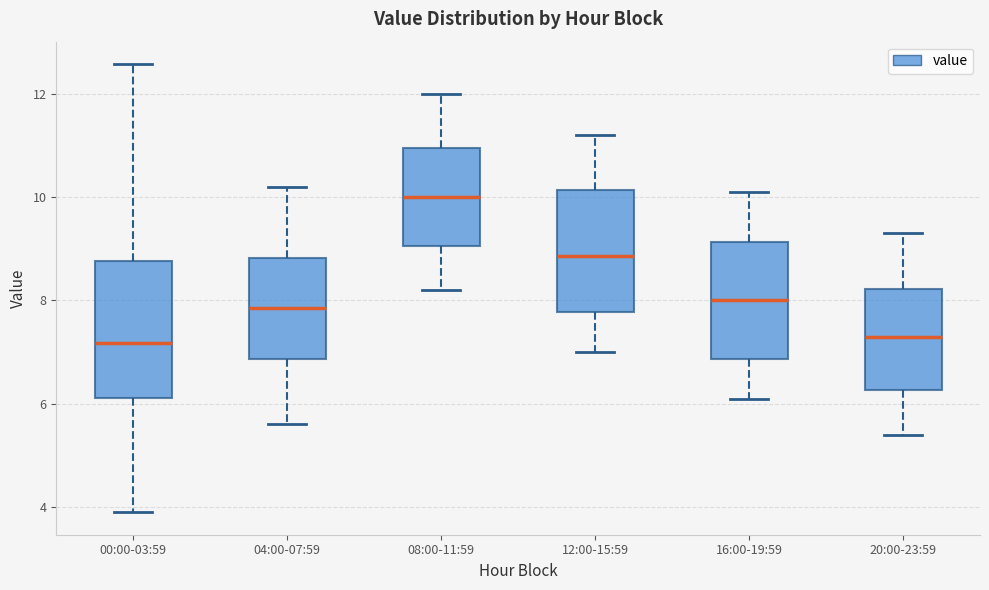

Which box's median line is the highest?

08:00-11:59